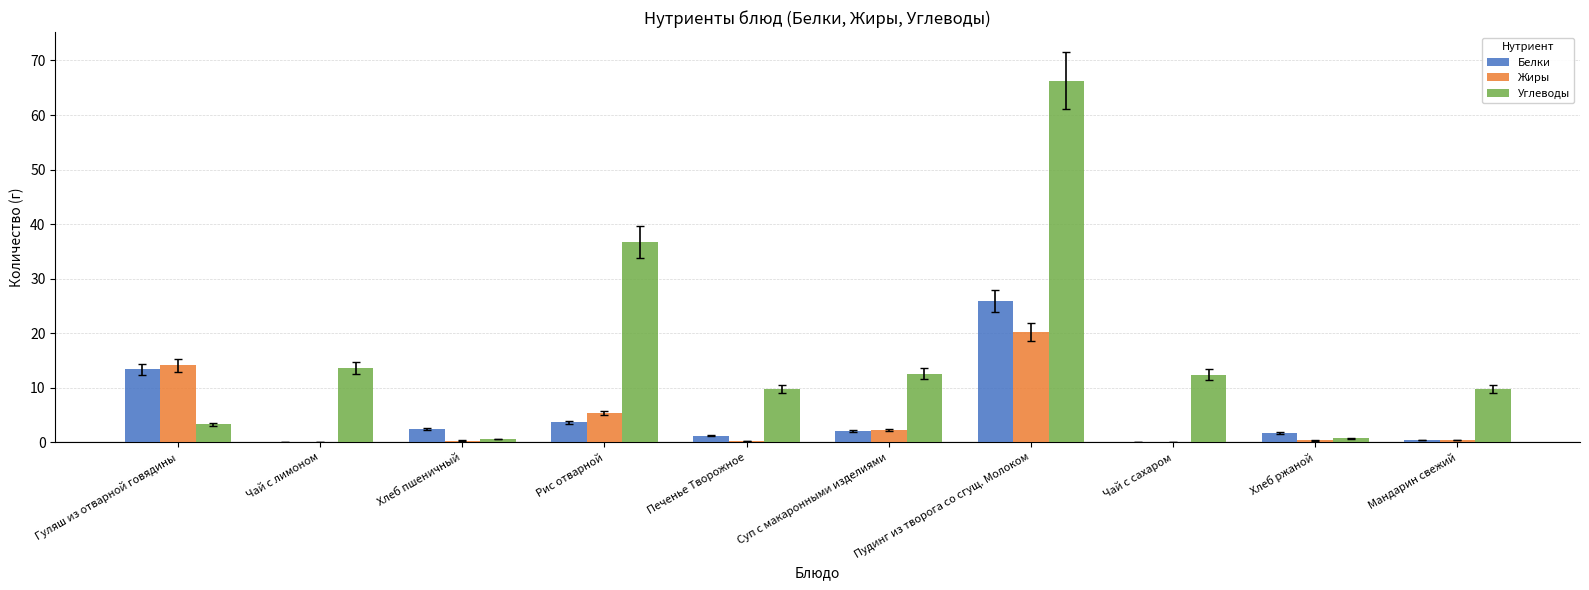

At which label is Белки closest to 13?

Гуляш из отварной говядины